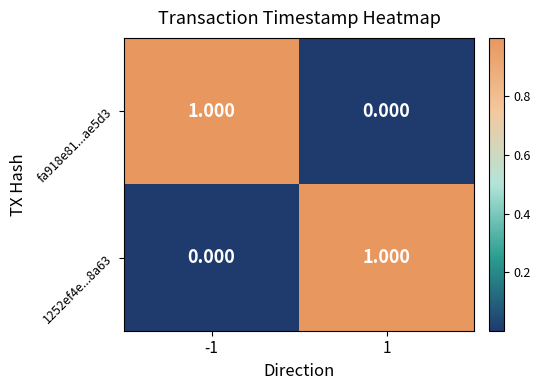

Reading left to right, list all the values displayed in this chart.

fa918e81...ae5d3: -1=1	1=0
1252ef4e...8a63: -1=0	1=1